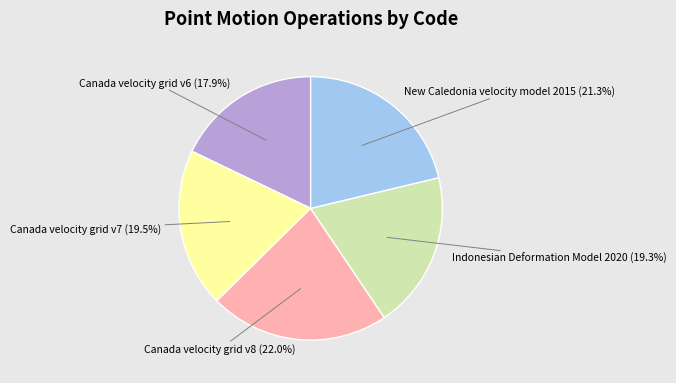

What percentage is the Canada velocity grid v8 slice, to the nearest percent?

22%